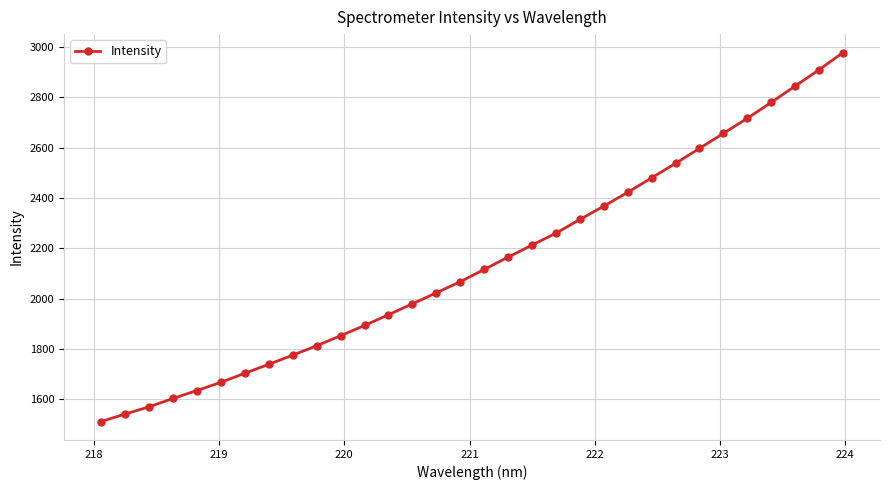

Reading left to right, transcribe all the data shown in this chart.

1511.9	1541.6	1570.2	1603.6	1635.0	1667.7	1703.7	1739.3	1775.6	1812.9	1852.8	1893.6	1936.3	1979.7	2023.3	2067.4	2116.2	2165.4	2212.9	2260.6	2314.8	2368.0	2422.7	2480.2	2537.8	2597.1	2657.0	2716.8	2779.9	2844.9	2909.5	2978.0